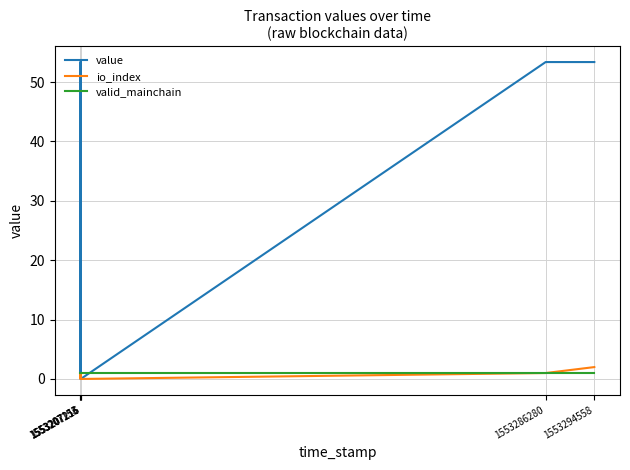

At which label is valid_mainchain closest to 1?

1553207153